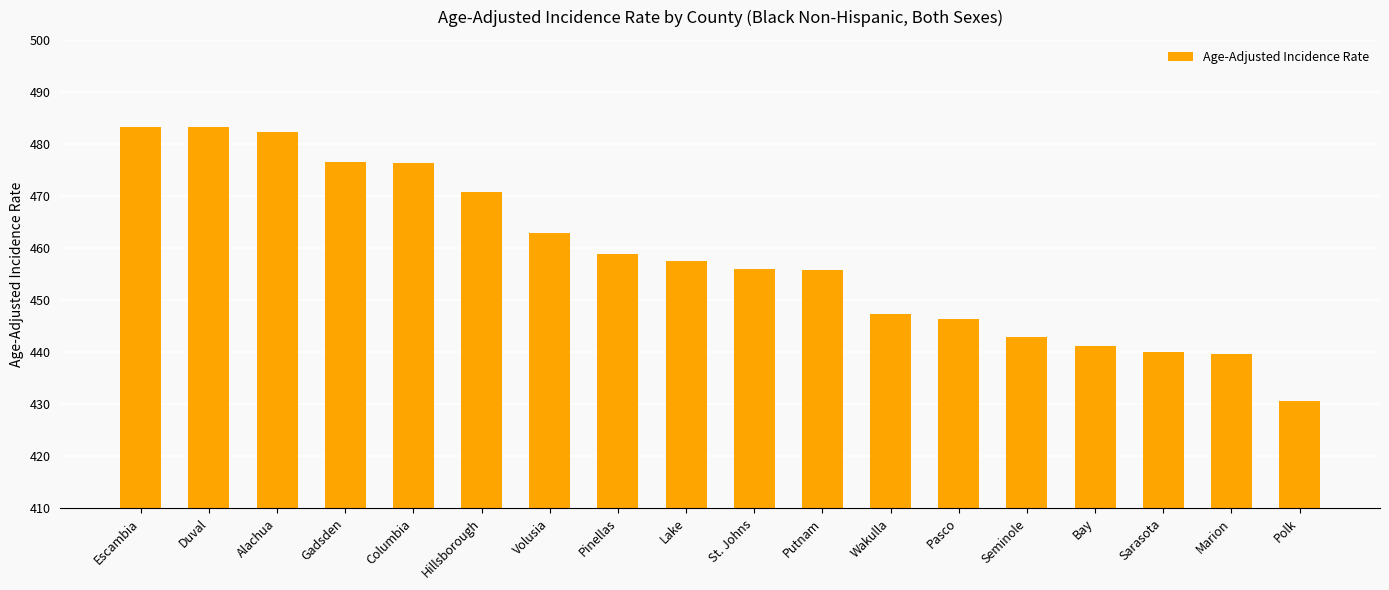

What is the change in value from Volusia to Marion?

-23.1